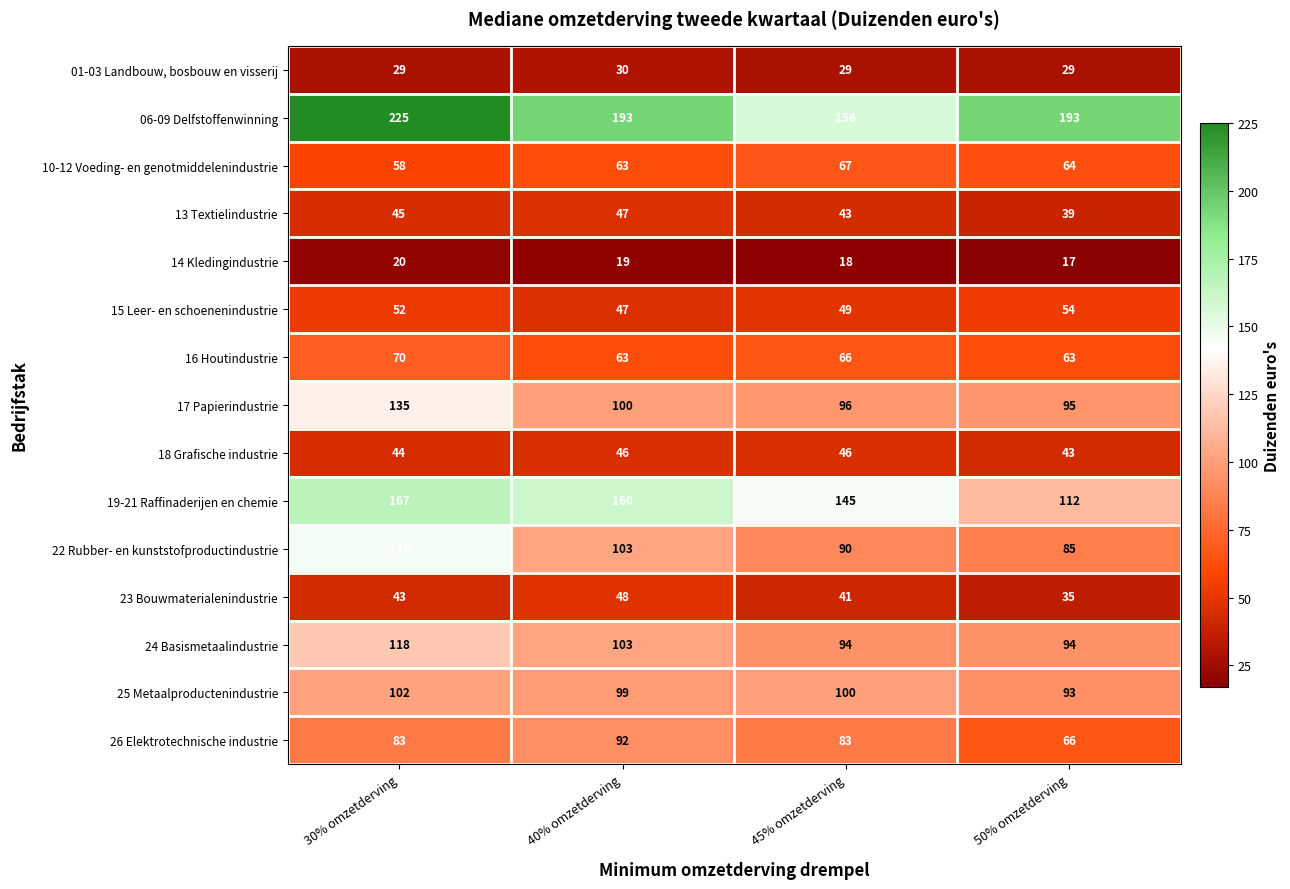

The value of 24 Basismetaalindustrie at 40% omzetderving is 103. True or false?

True